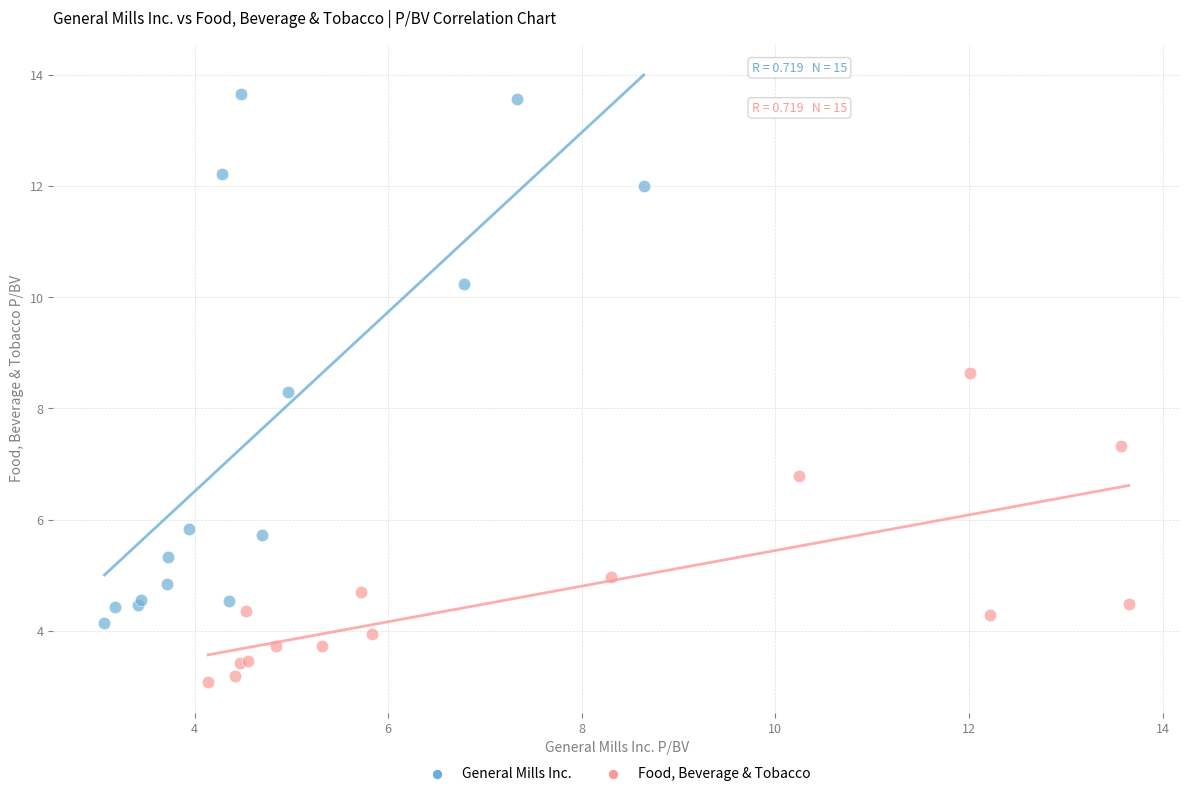

Which series has the largest Y range (max minus min)?

General Mills Inc.